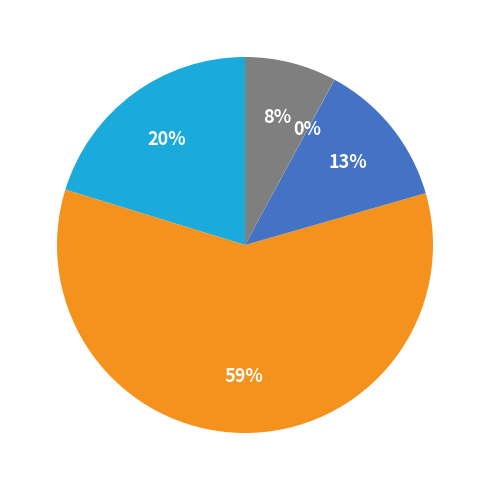

Is there any slice that represents more than half of the pie?

Yes